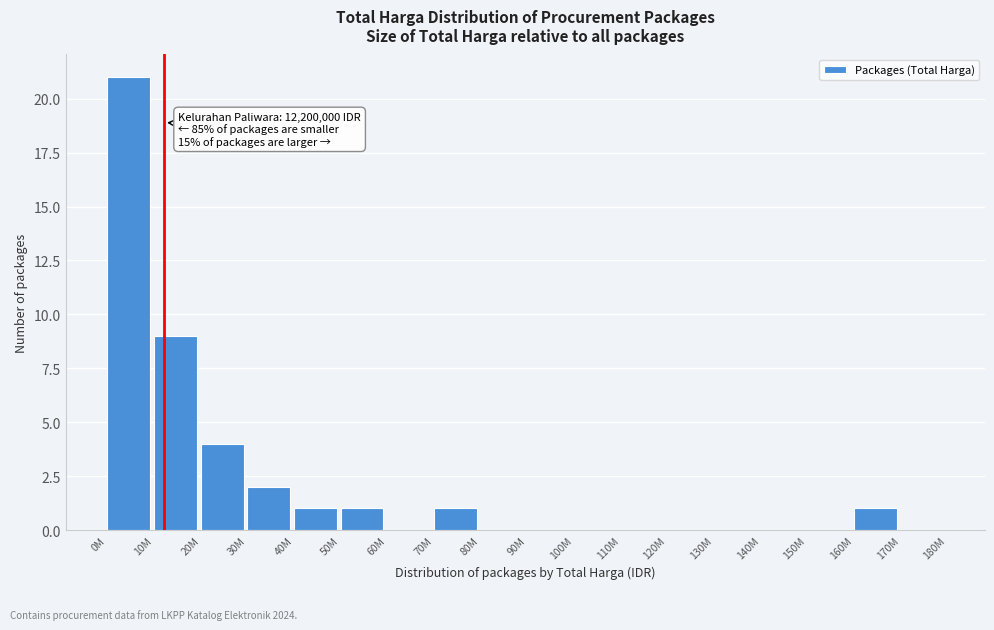

Reading left to right, extract all data points from this chart.

0M=21	10M=9	20M=4	30M=2	40M=1	50M=1	60M=0	70M=1	80M=0	90M=0	100M=0	110M=0	120M=0	130M=0	140M=0	150M=0	160M=1	170M=0